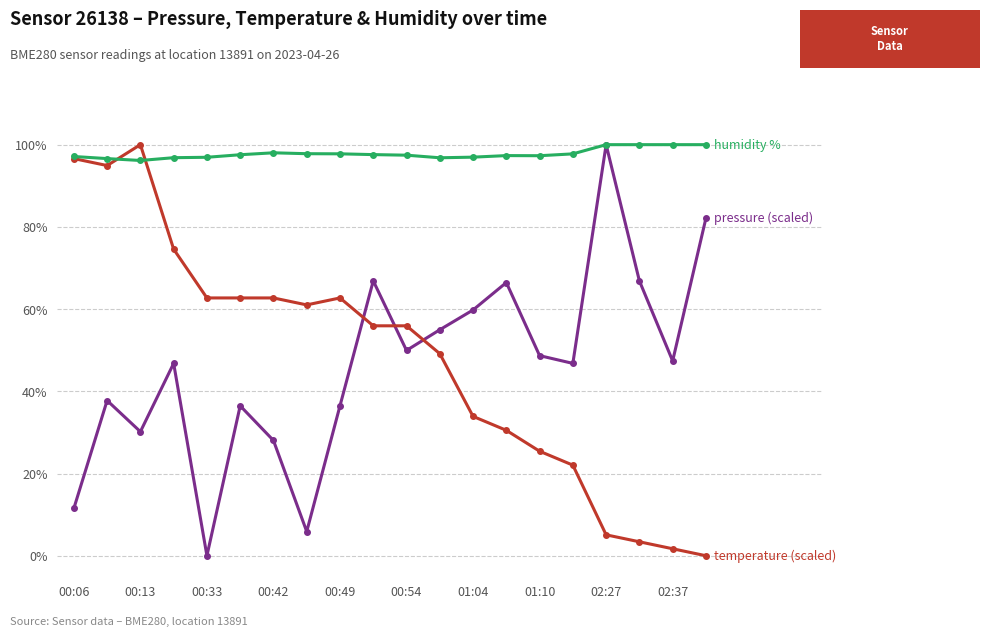

What is the total value across all series at 02:27?

205.1